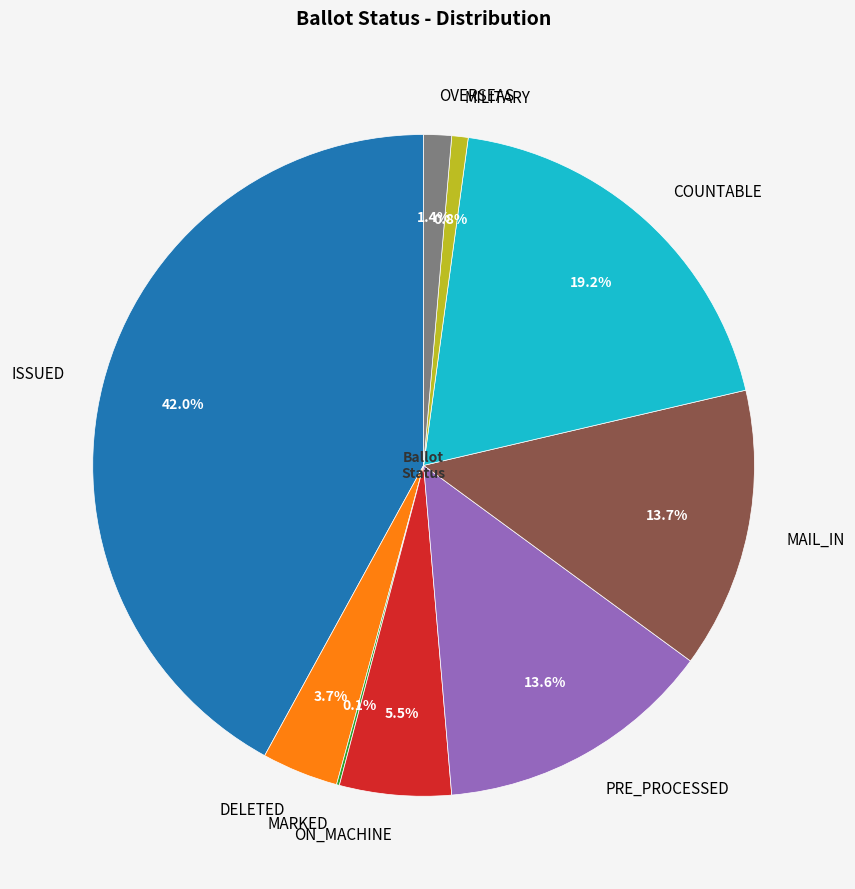

What is the largest slice in the pie chart?

ISSUED